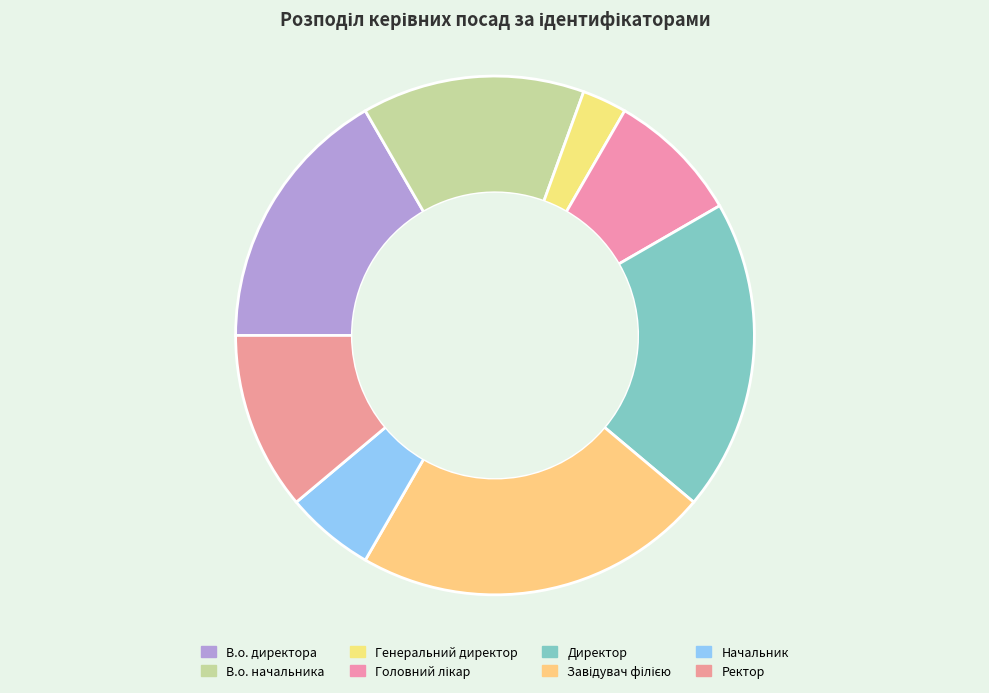

The Начальник slice represents 6% of the pie. True or false?

True